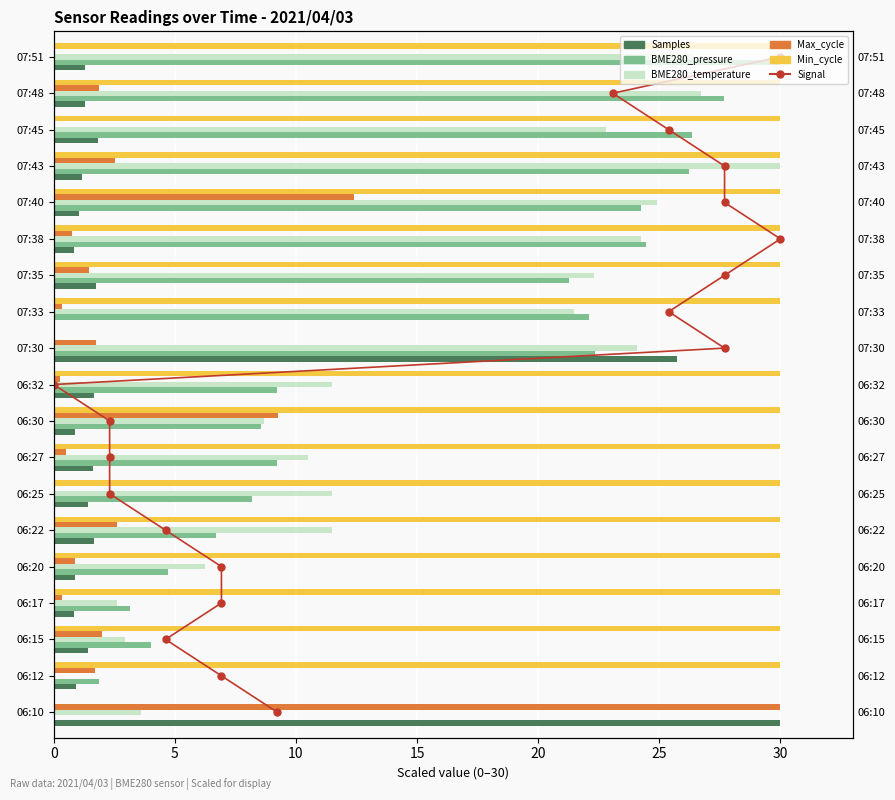

What is the spread (max minus min) of values at 20?

29.1